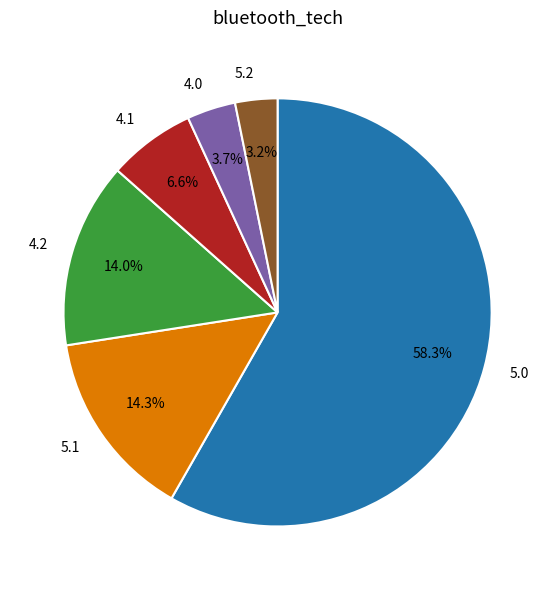

Which category accounts for the majority?

5.0